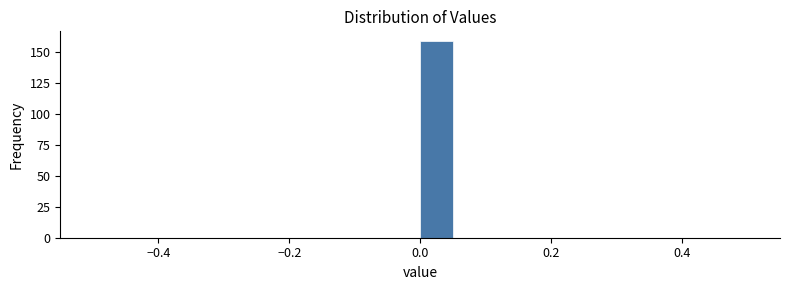

Read against the x-axis, roughly where is the centre of the tallest bar?

0.02